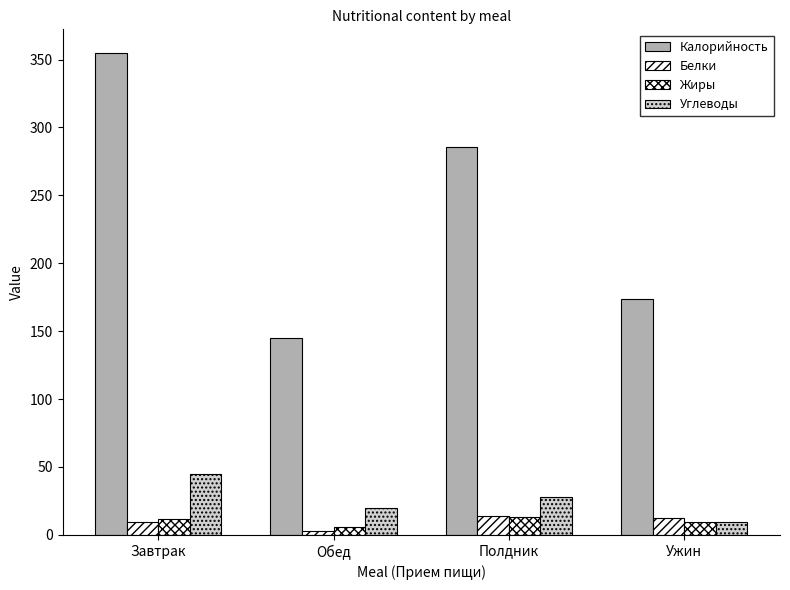

Is the value of Углеводы at Полдник greater than the value of Белки at Полдник?

Yes